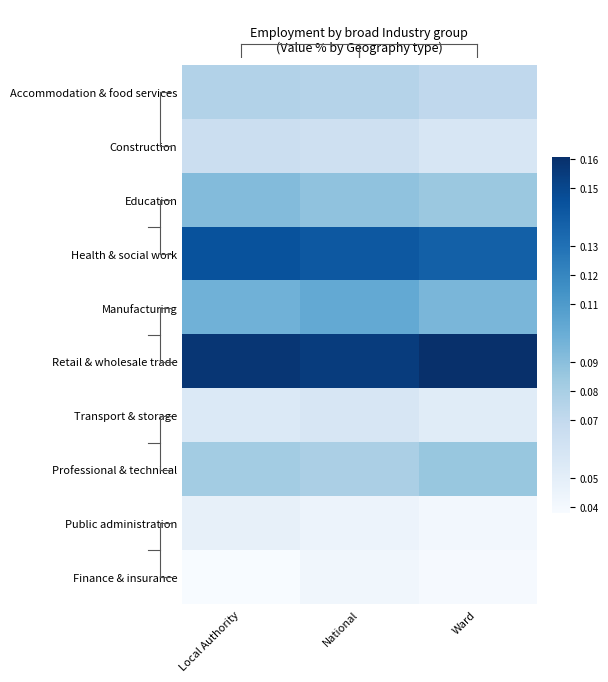

At which category is the sum across all series the highest?

Local Authority